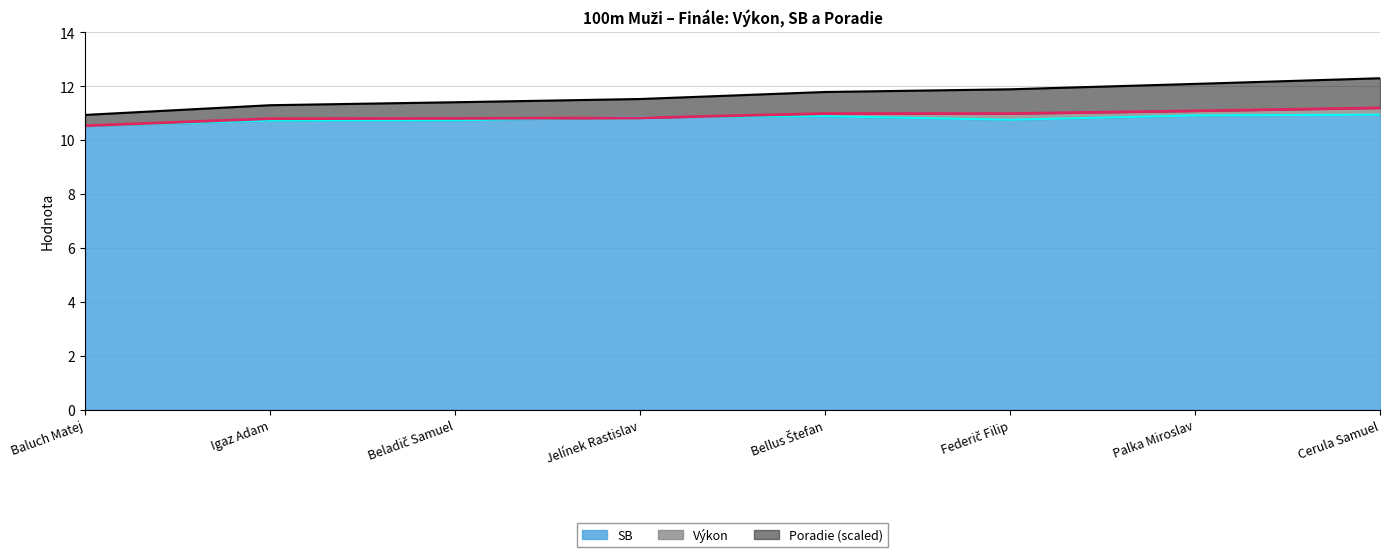

Between which two adjacent categories do SB and Výkon first intersect?

Beladič Samuel and Jelínek Rastislav